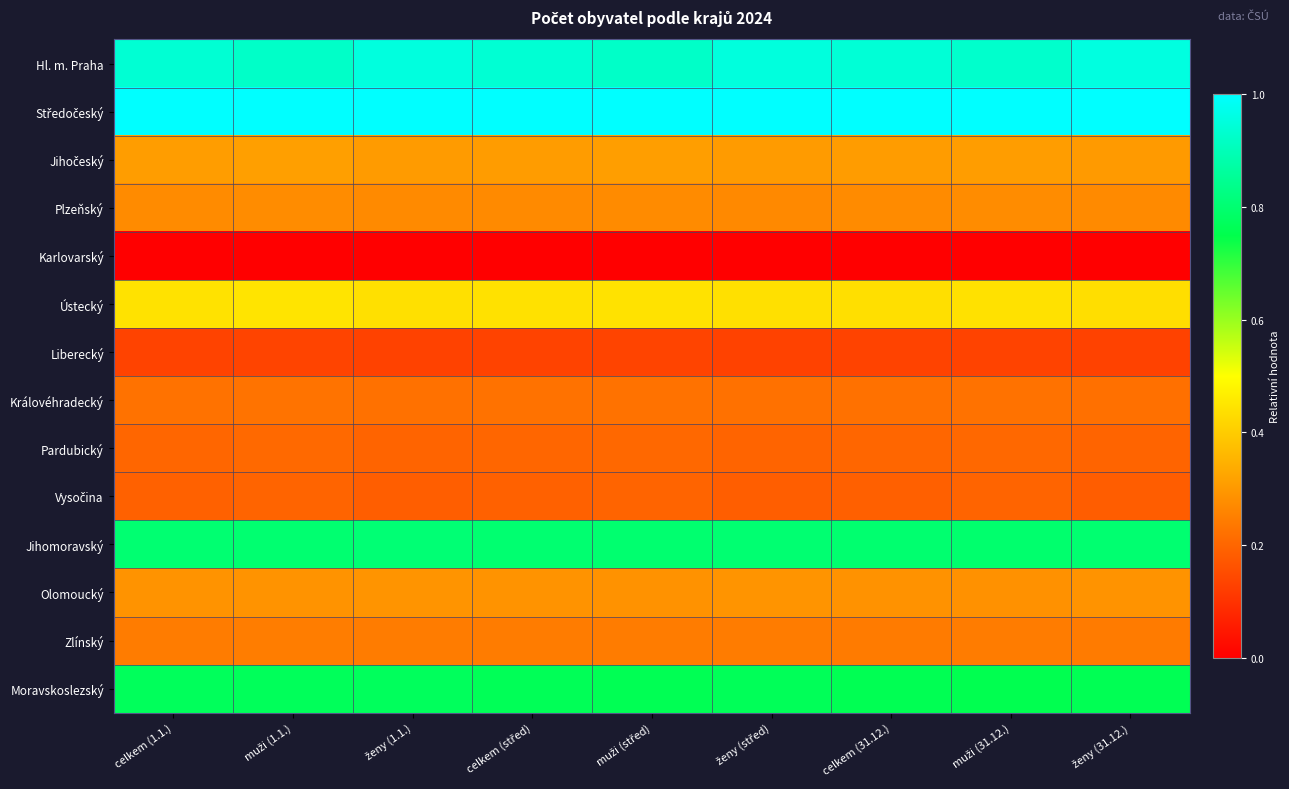

At ženy (střed), list the series in order from largest to smallest.

Středočeský, Hl. m. Praha, Jihomoravský, Moravskoslezský, Ústecký, Jihočeský, Olomoucký, Plzeňský, Zlínský, Královéhradecký, Pardubický, Vysočina, Liberecký, Karlovarský